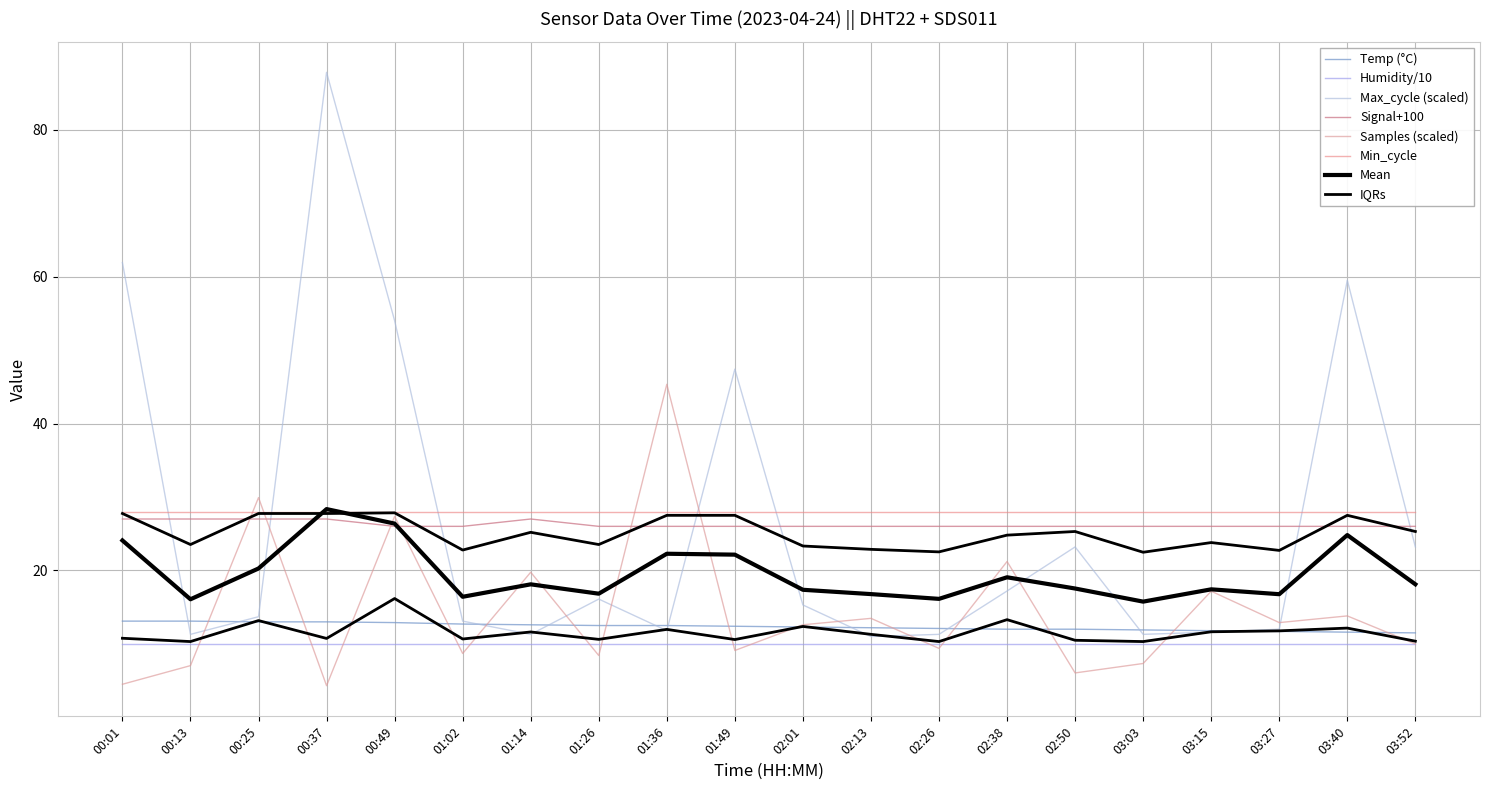

What is the value of the Samples_norm point at the 14th from the left?

21.2